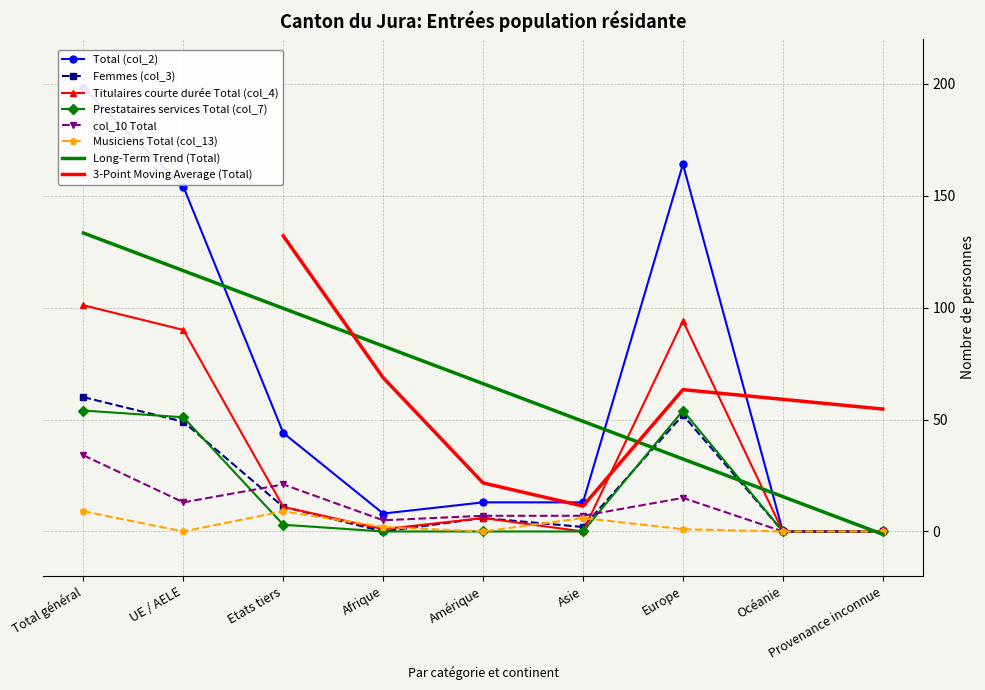

Reading left to right, what are all the values shown in this chart?

Total (col_2): Total général=198	UE / AELE=154	Etats tiers=44	Afrique=8	Amérique=13	Asie=13	Europe=164	Océanie=0	Provenance inconnue=0
Femmes (col_3): Total général=60	UE / AELE=49	Etats tiers=11	Afrique=0	Amérique=6	Asie=2	Europe=52	Océanie=0	Provenance inconnue=0
Titulaires courte durée Total (col_4): Total général=101	UE / AELE=90	Etats tiers=11	Afrique=1	Amérique=6	Asie=0	Europe=94	Océanie=0	Provenance inconnue=0
Prestataires services Total (col_7): Total général=54	UE / AELE=51	Etats tiers=3	Afrique=0	Amérique=0	Asie=0	Europe=54	Océanie=0	Provenance inconnue=0
col_10 Total: Total général=34	UE / AELE=13	Etats tiers=21	Afrique=5	Amérique=7	Asie=7	Europe=15	Océanie=0	Provenance inconnue=0
Musiciens Total (col_13): Total général=9	UE / AELE=0	Etats tiers=9	Afrique=2	Amérique=0	Asie=6	Europe=1	Océanie=0	Provenance inconnue=0